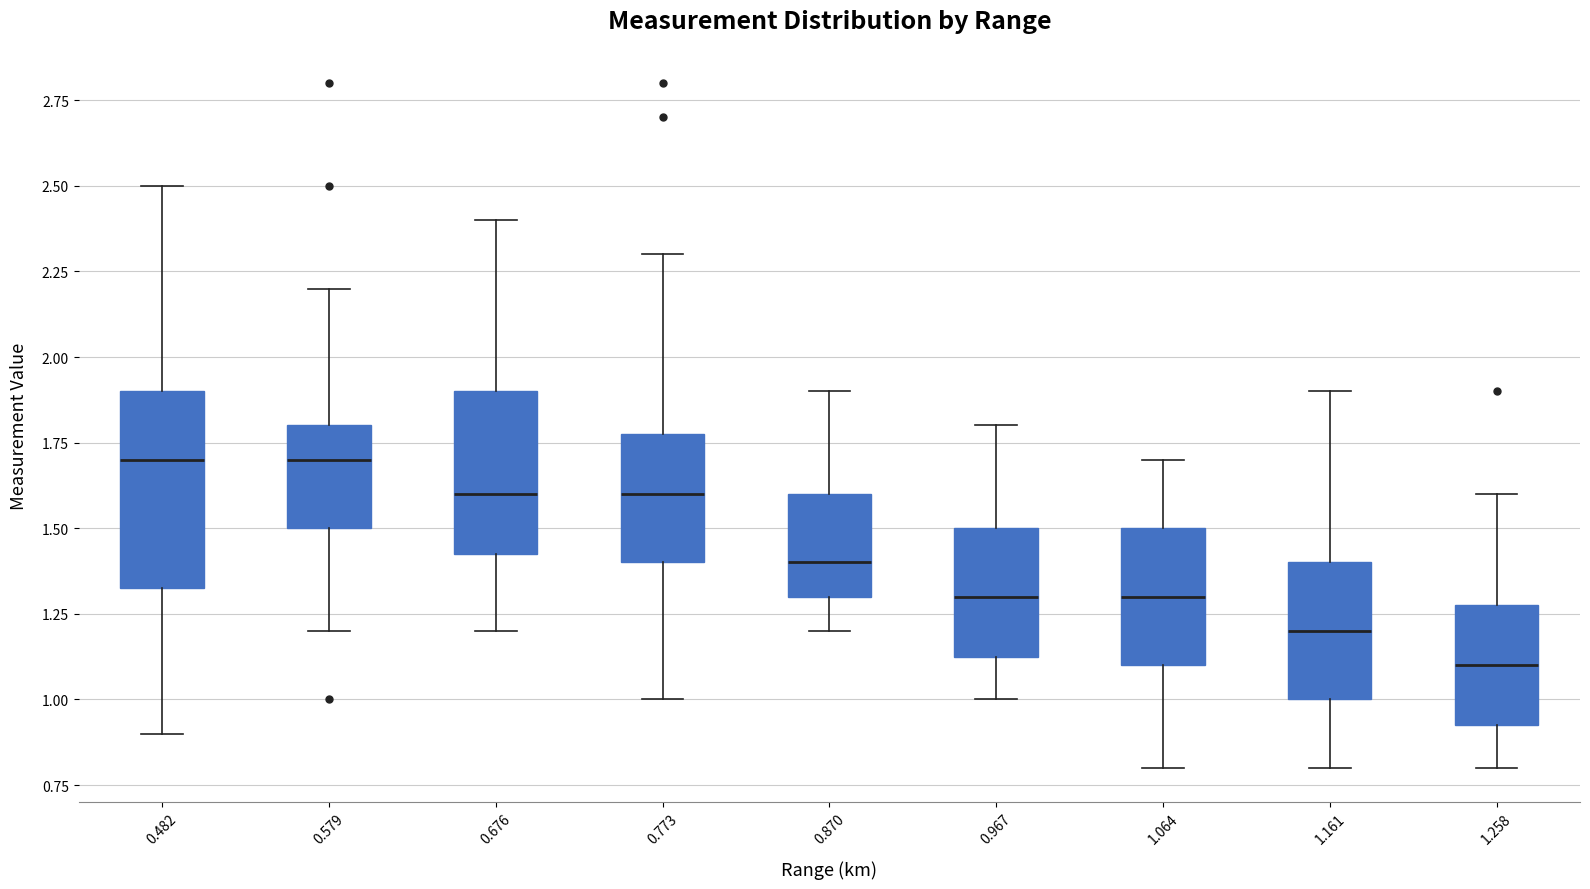

Reading left to right, transcribe this box plot: for each box, give where its median line is, the range the box spans, and where its two whiskers end, as read against the y-axis. The values are not printed on the chart, so give them approximately, as read against the axis.

0.482: median 1.70, box 1.35 to 1.90, whiskers 0.90 to 2.50
0.579: median 1.70, box 1.50 to 1.80, whiskers 1.20 to 2.20
0.676: median 1.60, box 1.45 to 1.90, whiskers 1.20 to 2.40
0.773: median 1.60, box 1.40 to 1.80, whiskers 1.00 to 2.30
0.870: median 1.40, box 1.30 to 1.60, whiskers 1.20 to 1.90
0.967: median 1.30, box 1.15 to 1.50, whiskers 1.00 to 1.80
1.064: median 1.30, box 1.10 to 1.50, whiskers 0.80 to 1.70
1.161: median 1.20, box 1.00 to 1.40, whiskers 0.80 to 1.90
1.258: median 1.10, box 0.95 to 1.30, whiskers 0.80 to 1.60